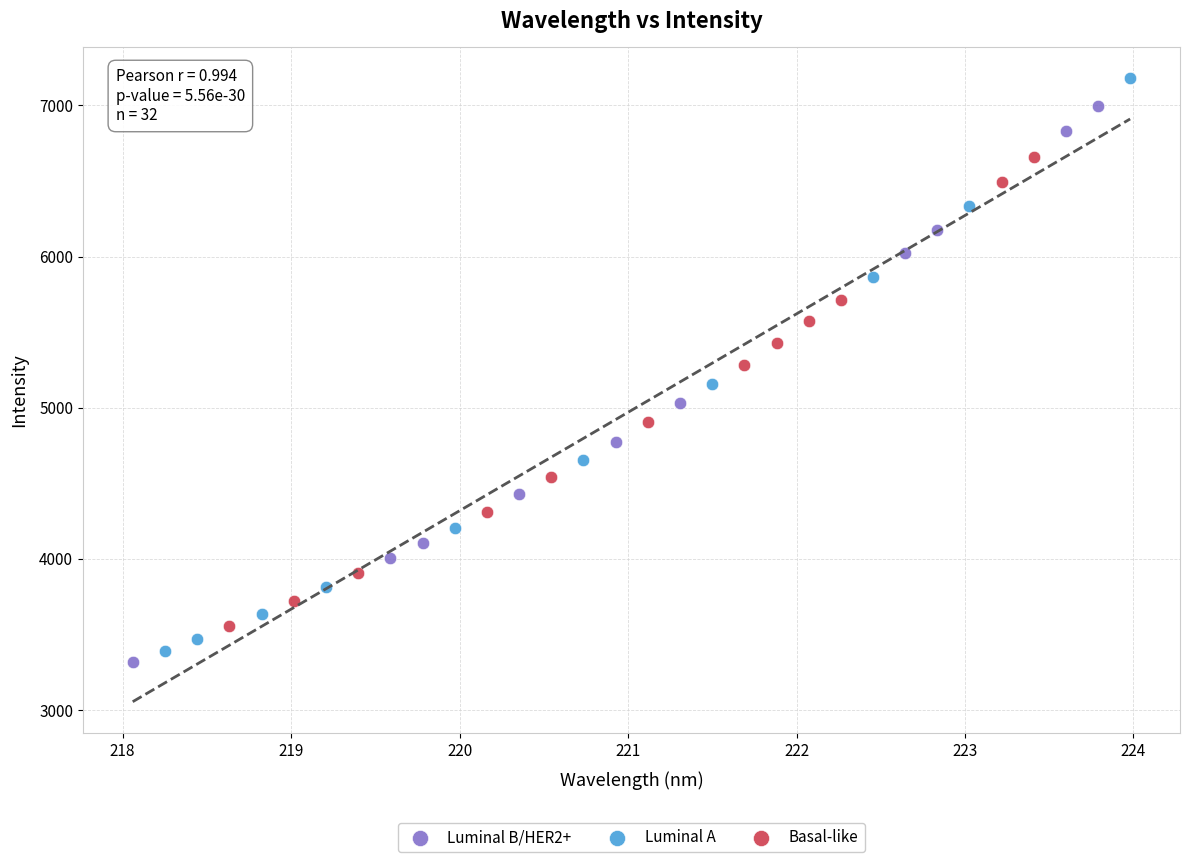

What are all the series names shown in the legend?

Luminal B/HER2+, Luminal A, Basal-like